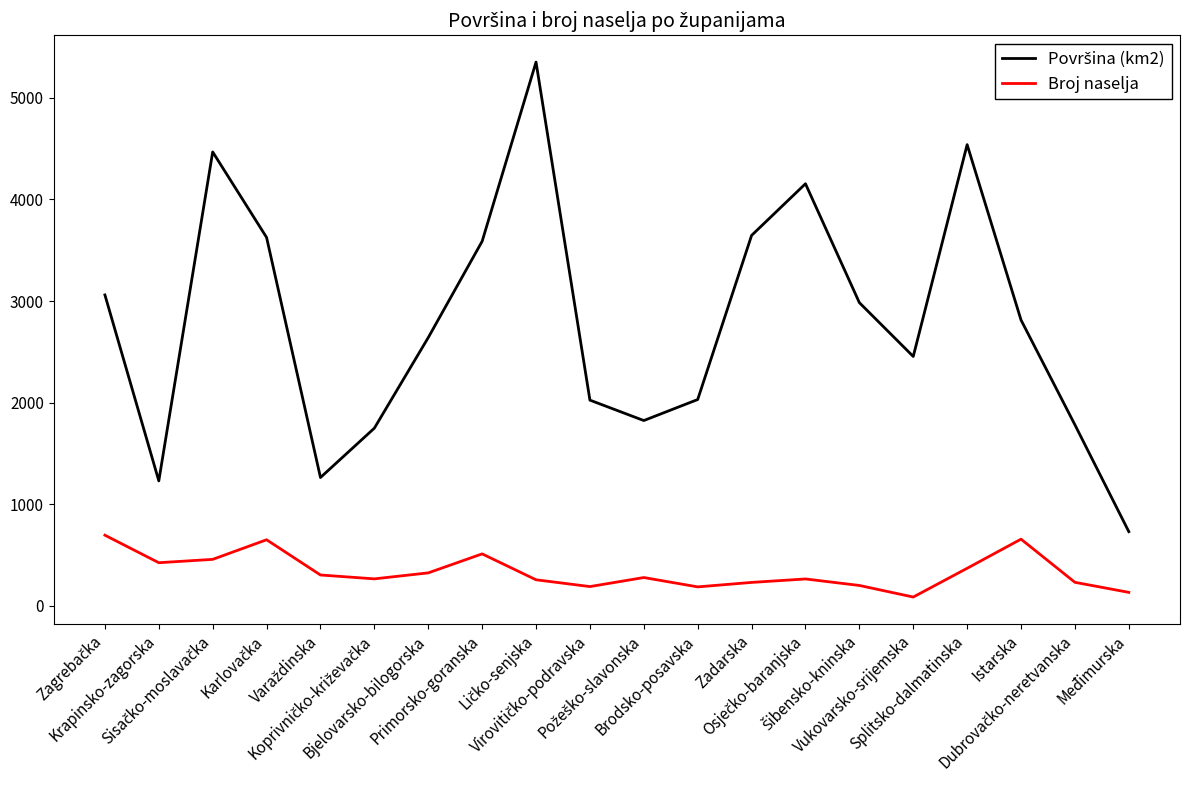

What is the maximum value shown in the chart?

5353